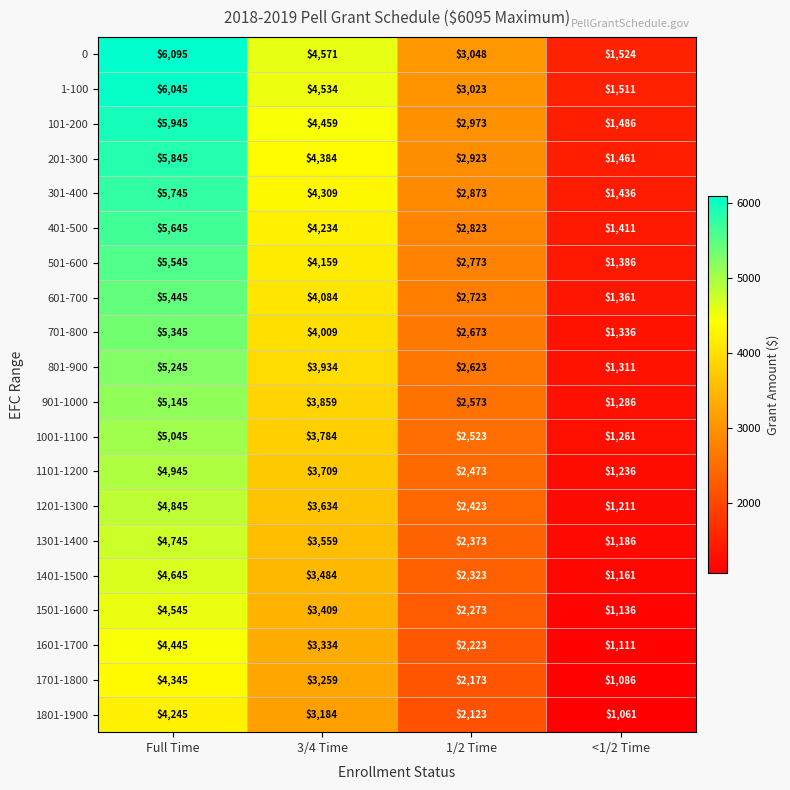

What is the sum of the 1801-1900 values at 3/4 Time and Full Time?

7429